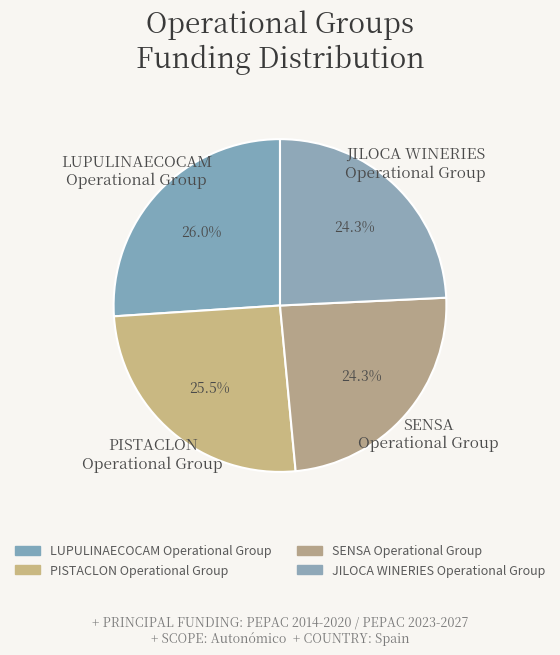

Which category has the biggest portion of the pie?

LUPULINAECOCAM Operational Group